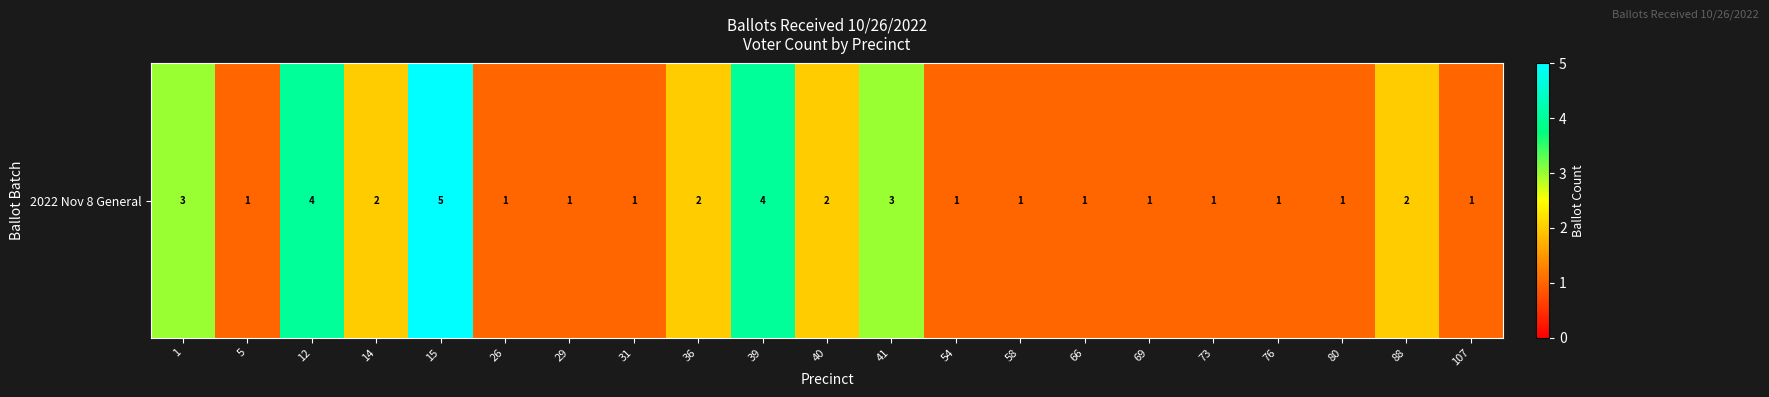

What is the change in value from 36 to 54?

-1